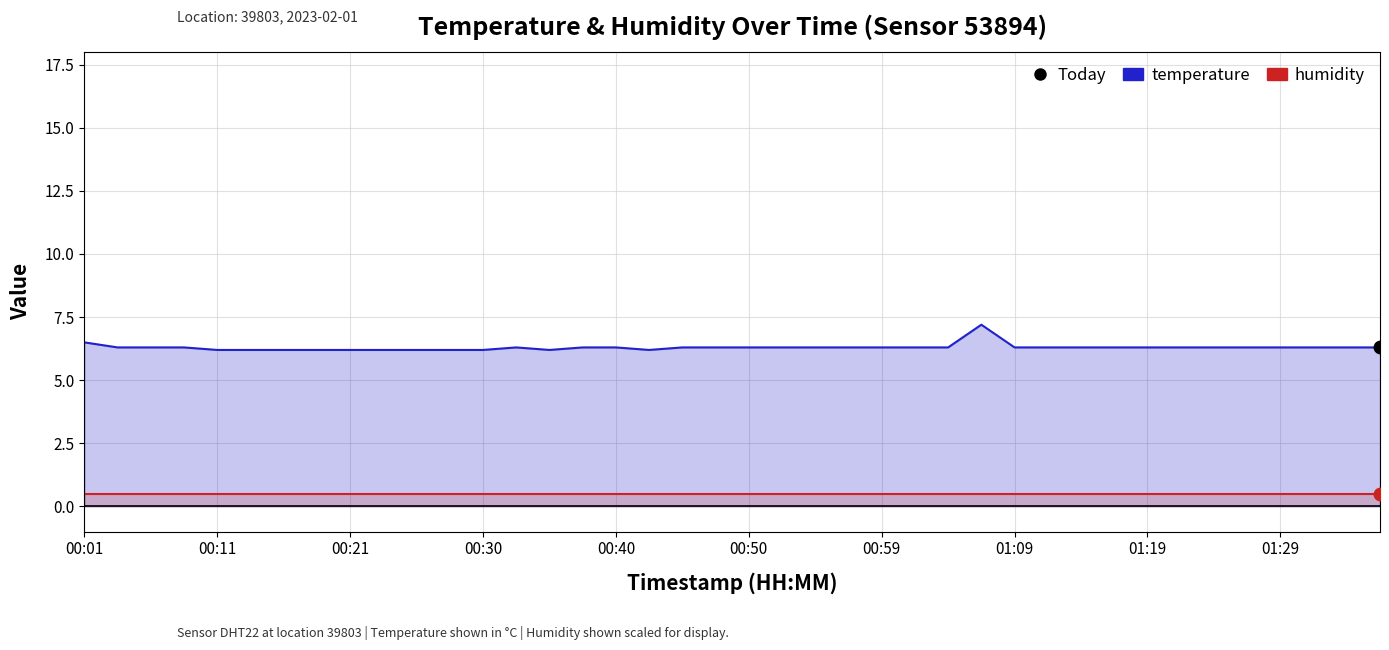

True or false: temperature and humidity intersect in this chart.

False